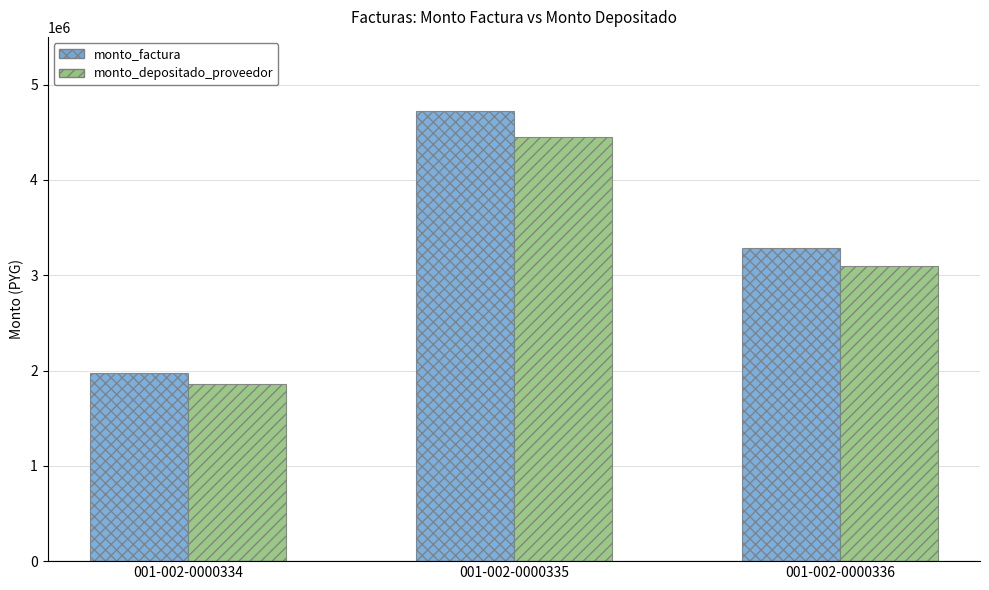

What is the value of the monto_depositado_proveedor bar at the 2nd from the left?

4445897